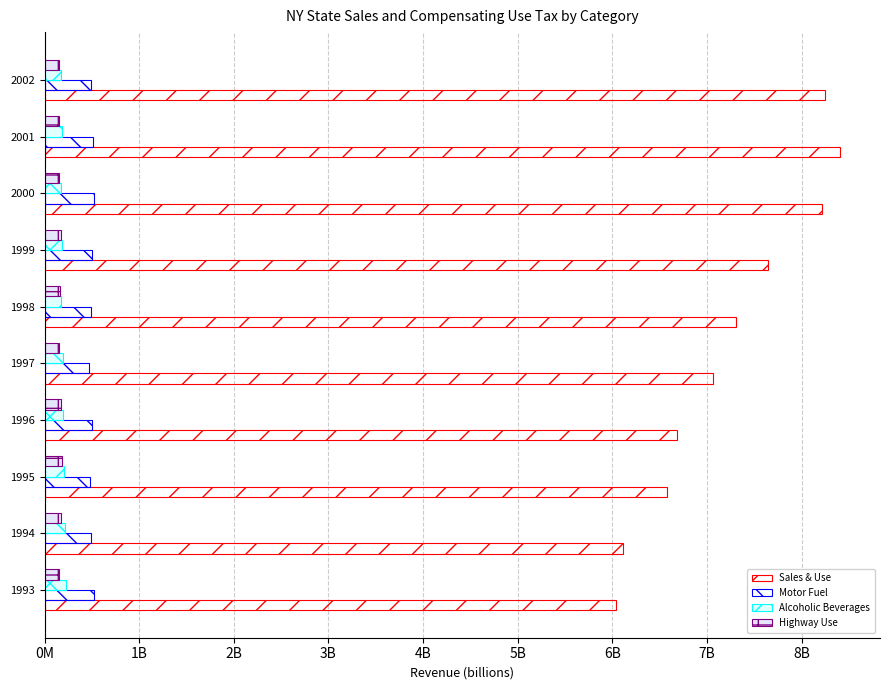

What is the value of the Sales & Use bar at the 6th from the left?

7.3